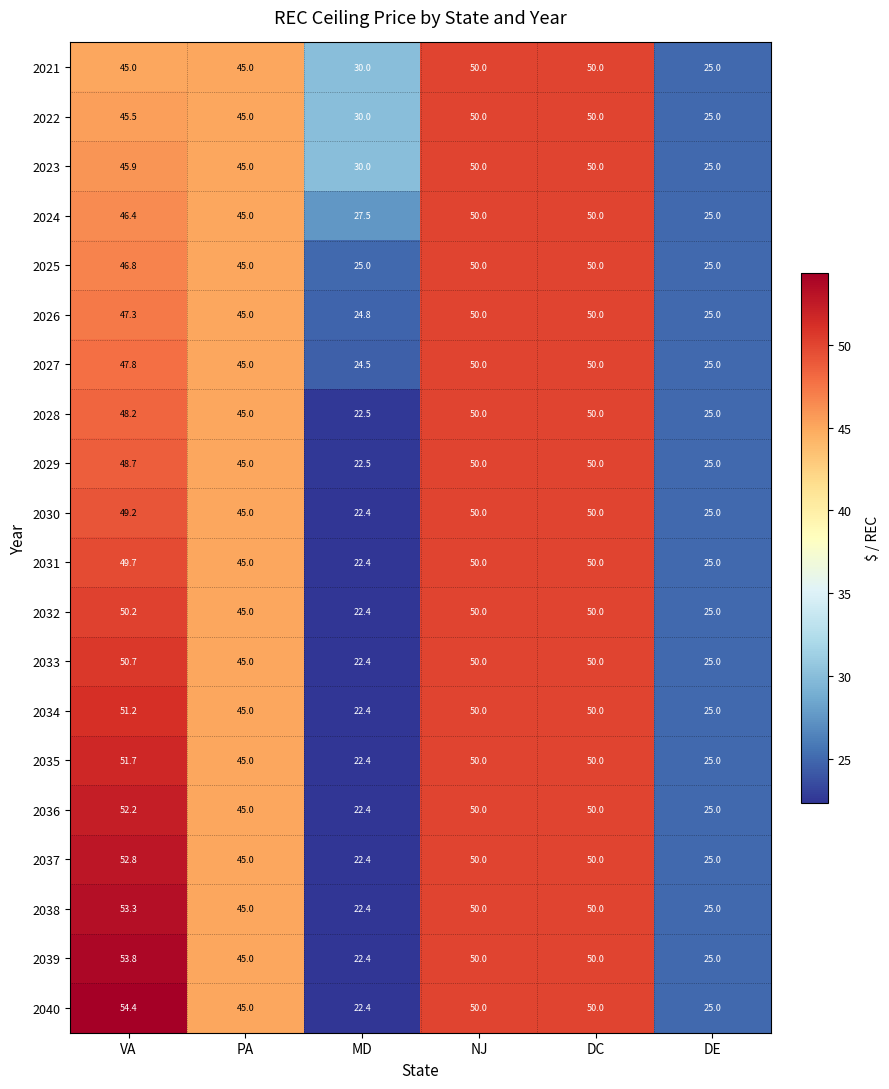

Which category has the lowest value across all series?

MD